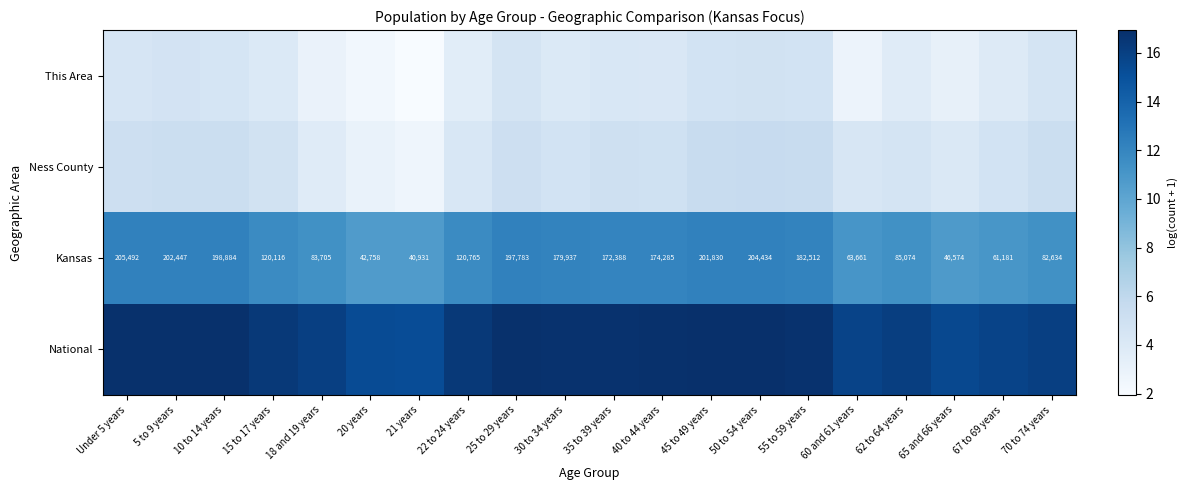

Which series has the largest total across all categories?

National